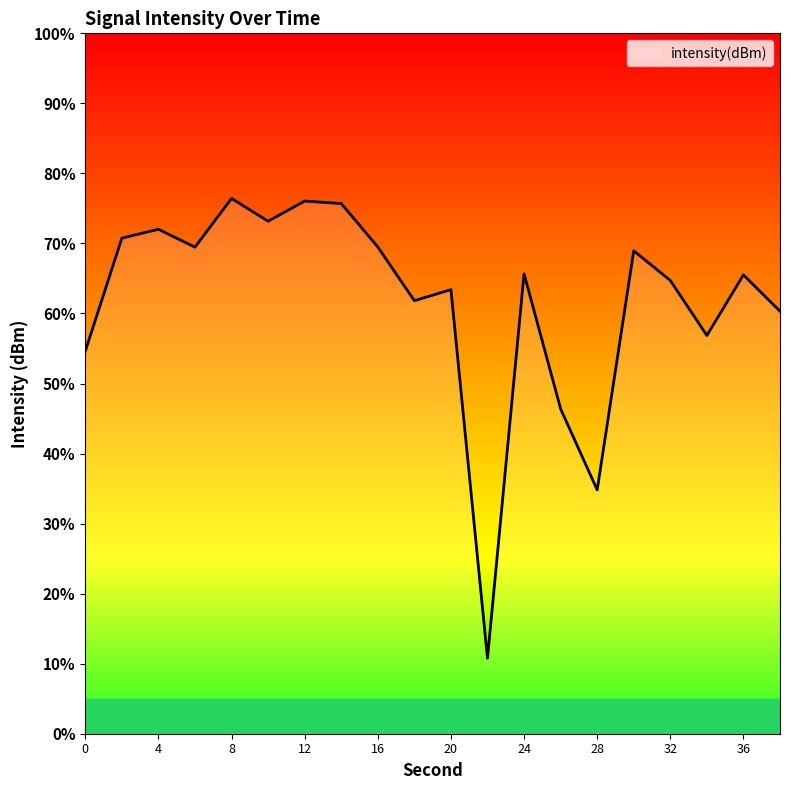

How many interior local valleys (lower than both neighbors) does the data have?

6